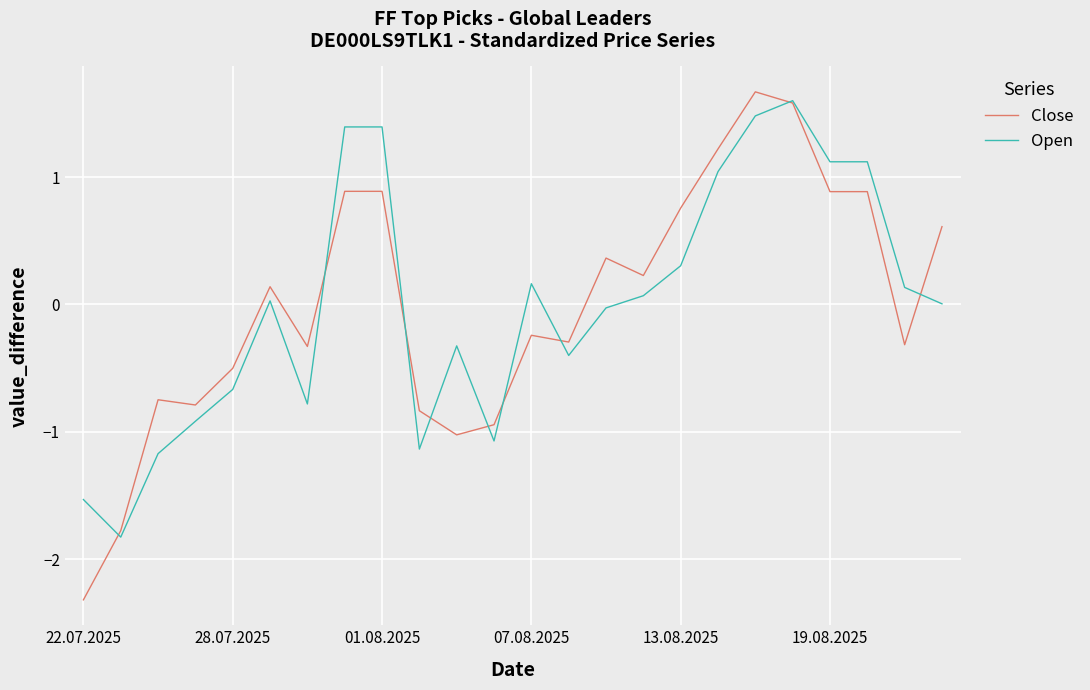

Which series has the largest range (max minus min)?

Close